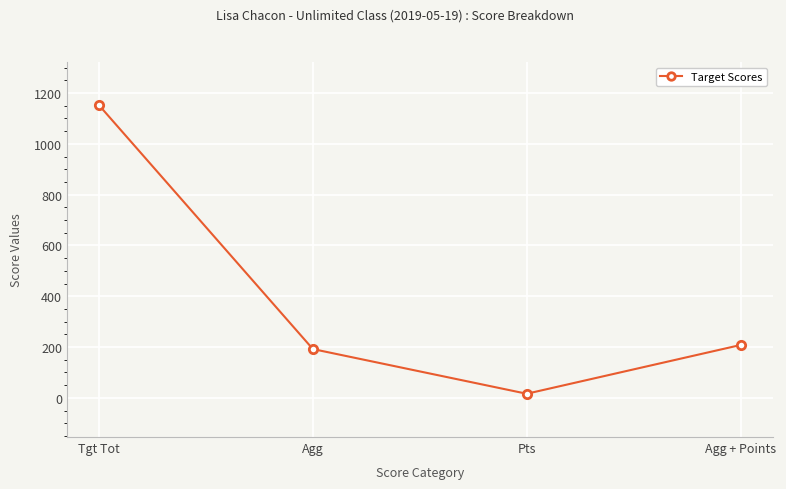

How many data points does each series have?

4